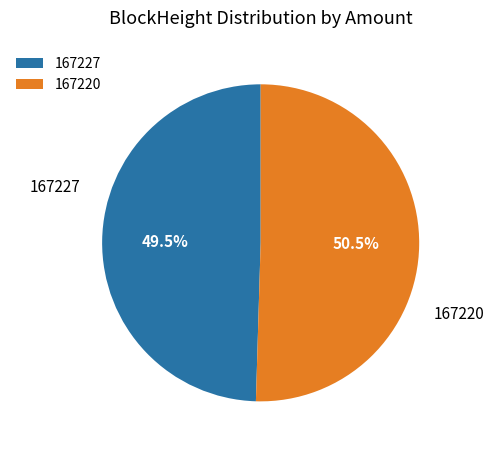

Which category has the smallest portion of the pie?

167227